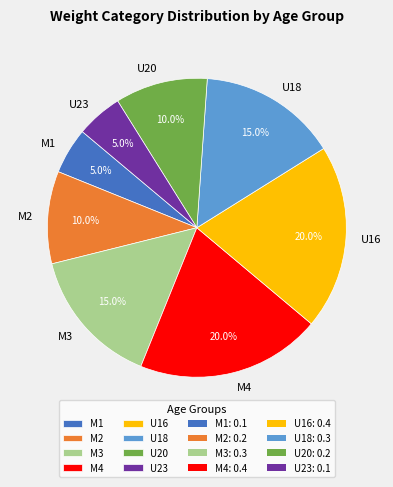

Which has a higher value, M4 or U23?

M4